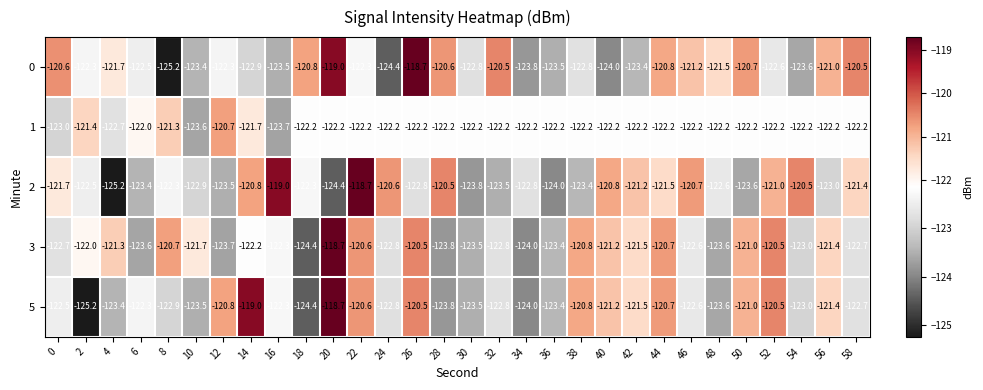

The 5 series shows -81.6 at 18. True or false?

False